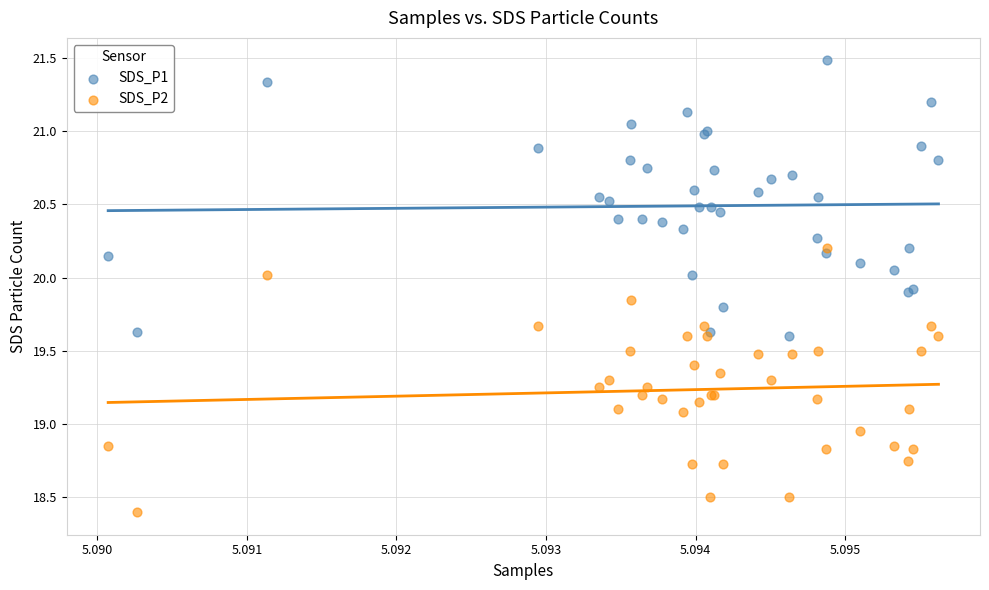

Which series has the largest Y range (max minus min)?

SDS_P1